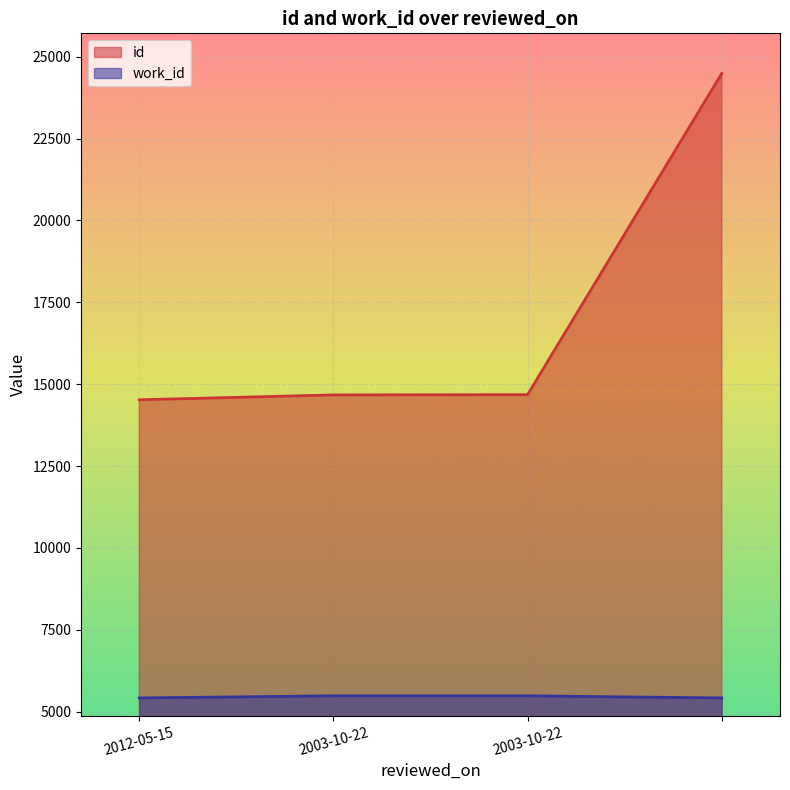

What is the highest value of the id series?

24488